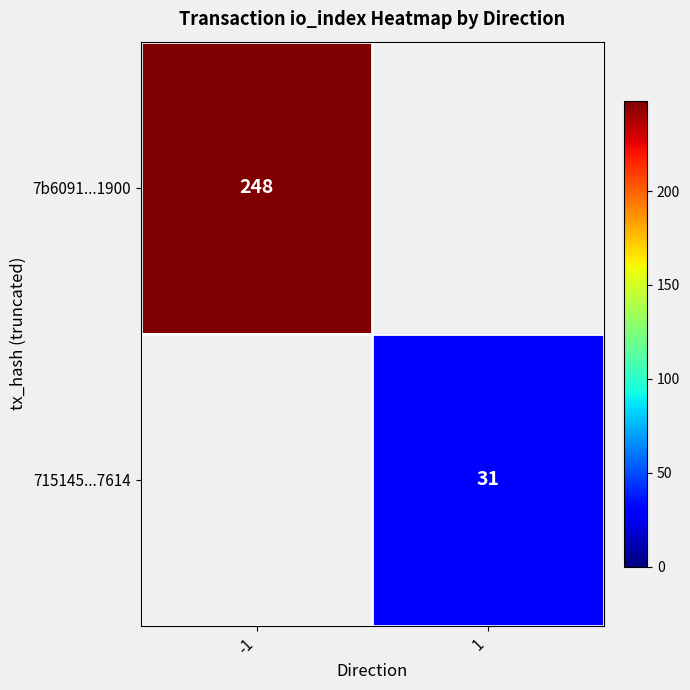

The value of 715145...7614 at 1 is 31. True or false?

True